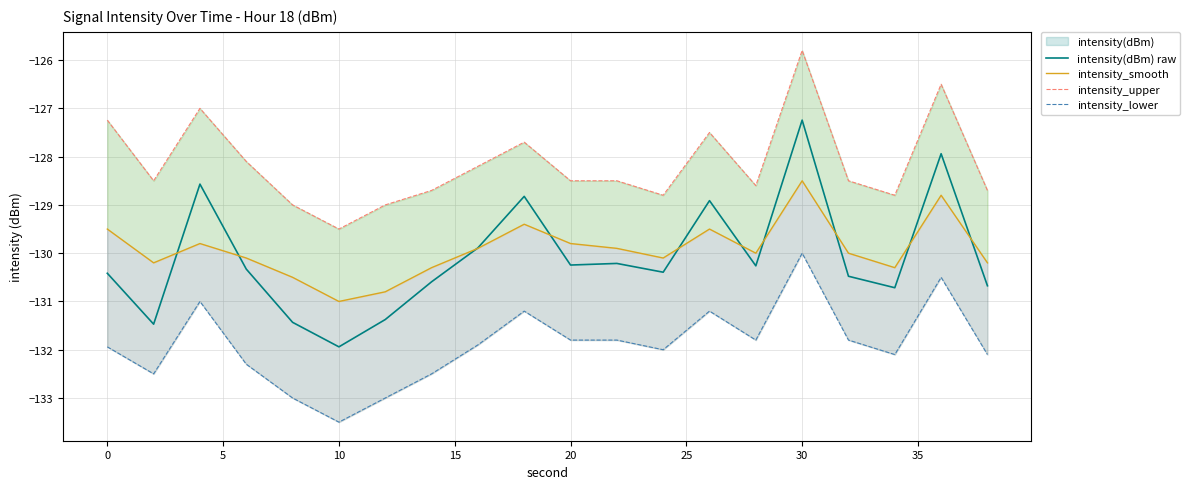

At which label does intensity(dBm) raw reach its peak?

30